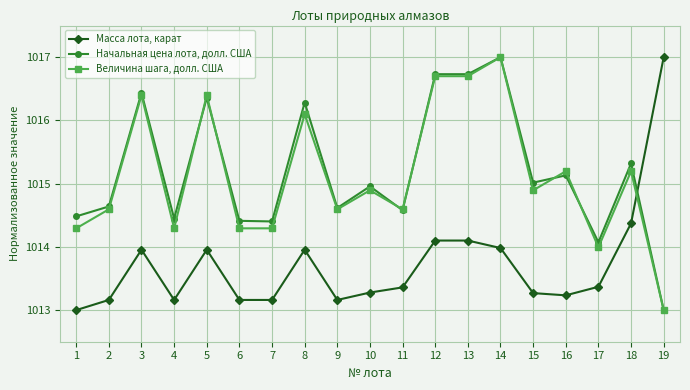

What is the difference between the highest and lowest values at 7?

1.2